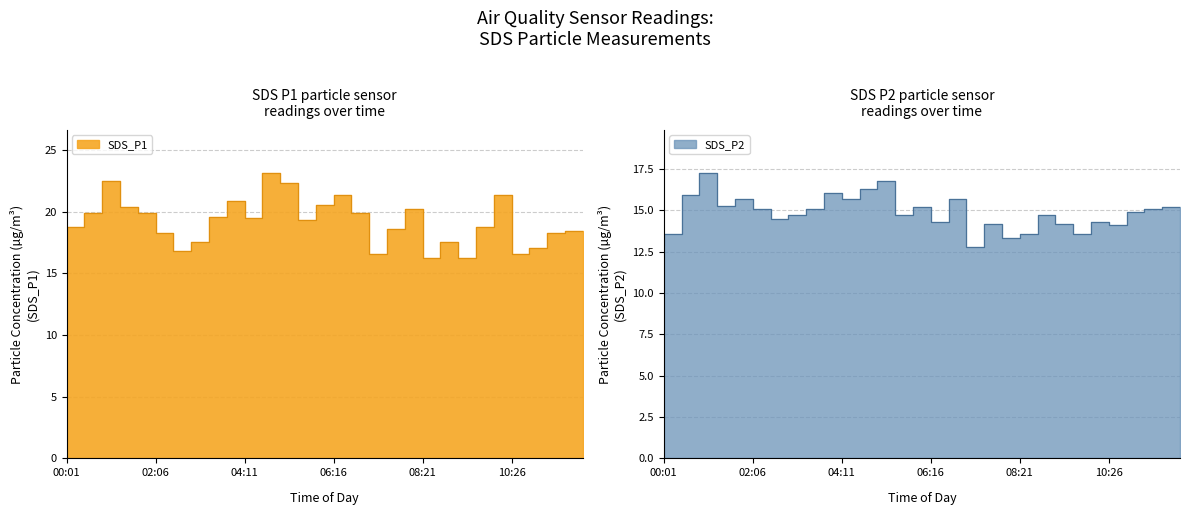

What position from the right is 02:06?

25